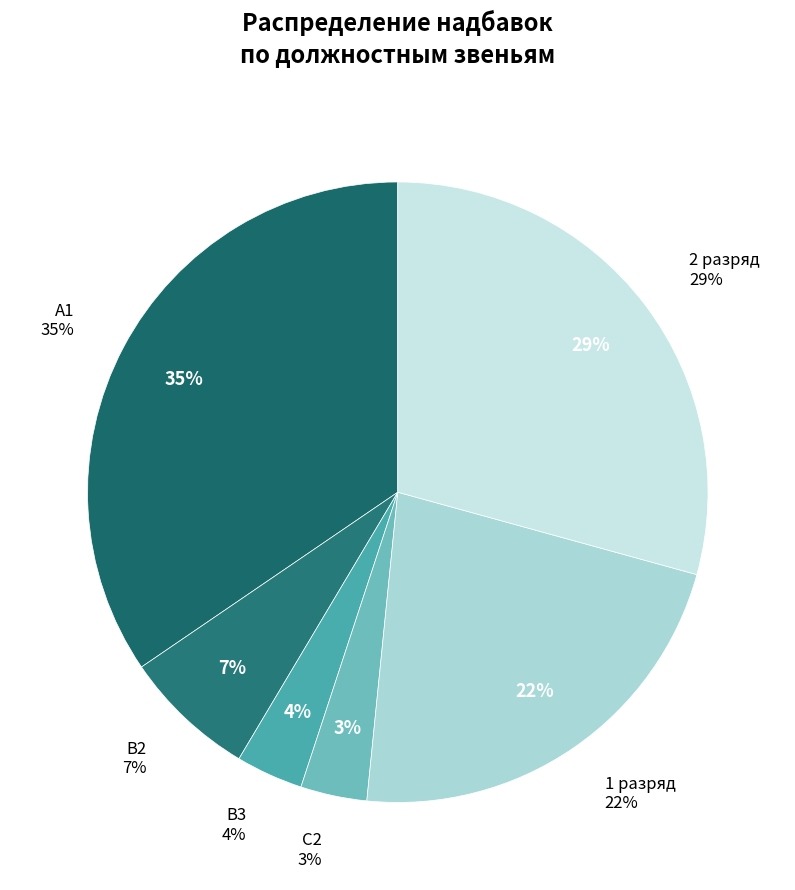

True or false: 1раз (Сторож) accounts for 31% of the total.

False